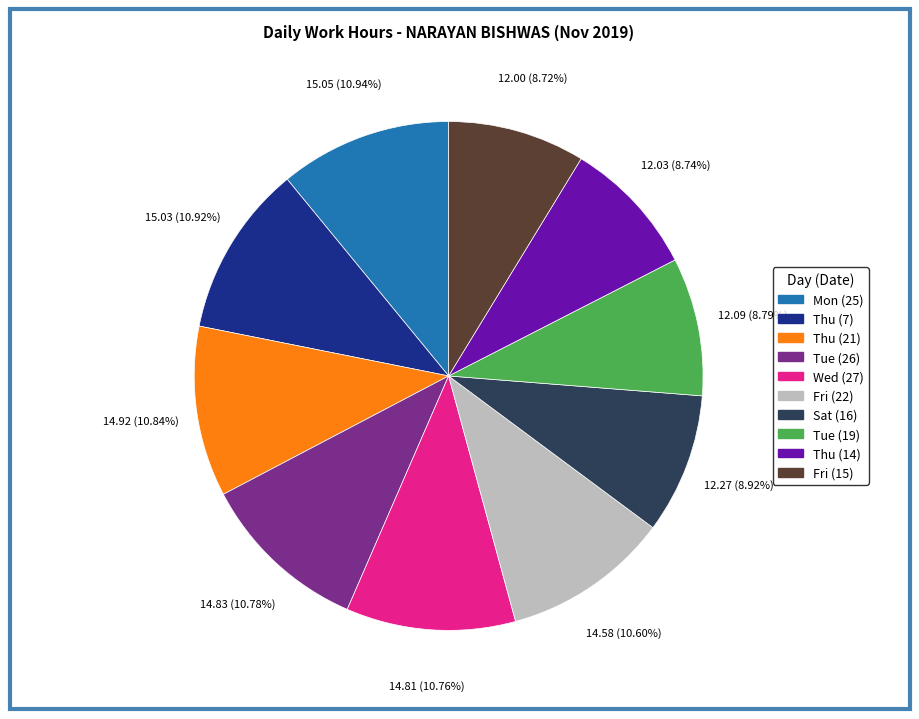

Does any single category account for the majority?

No